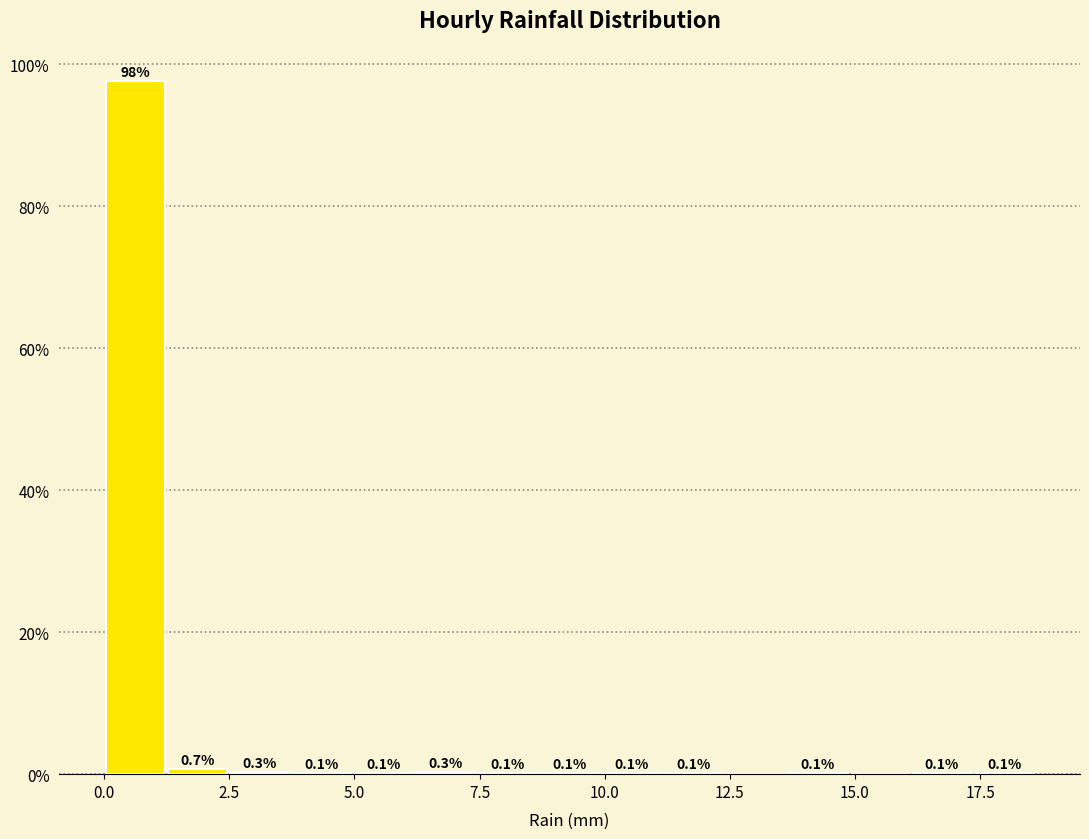

Read against the x-axis, roughly where is the centre of the tallest bar?

0.5